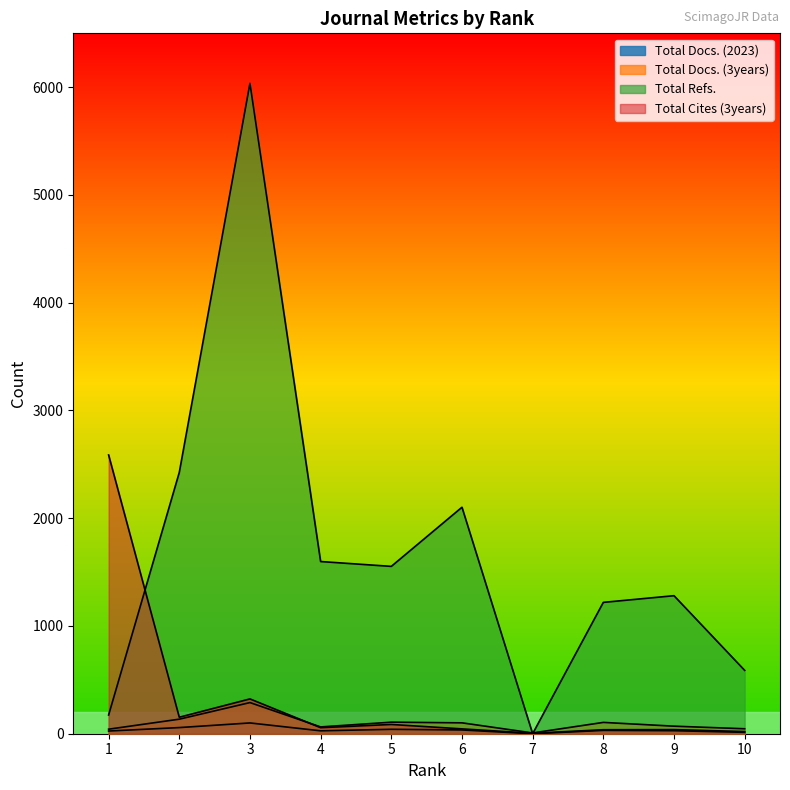

The value of Total Docs. (2023) at 6 is 13. True or false?

False